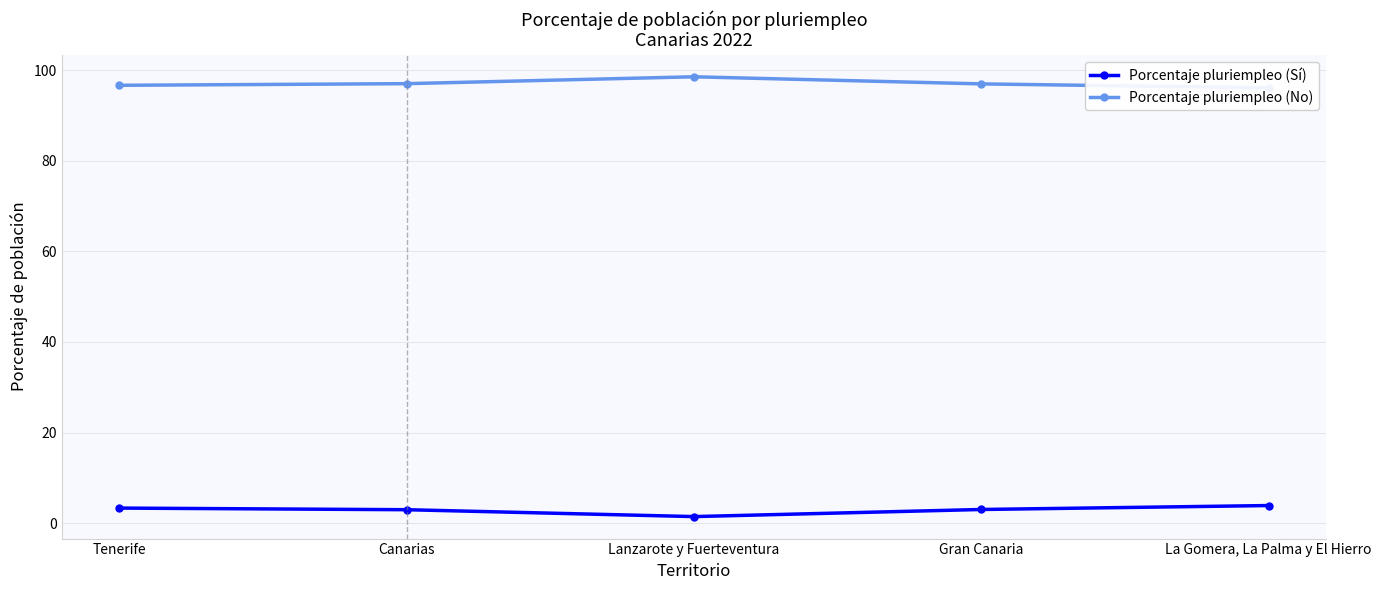

What is the difference between the second highest and second lowest values in the Porcentaje pluriempleo (No) series?

0.4